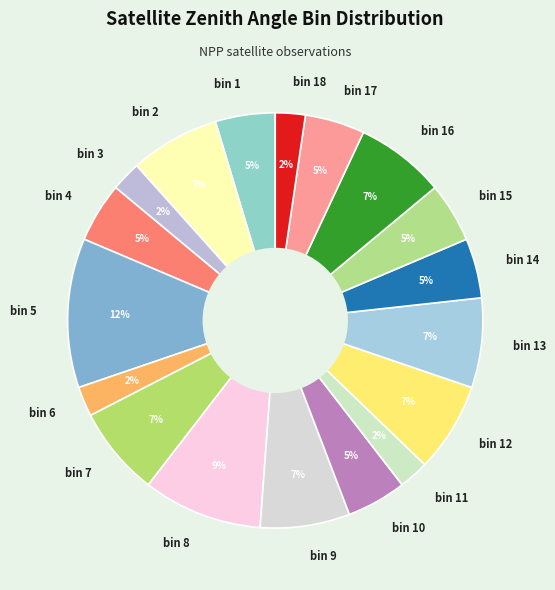

What percentage is the bin 2 slice, to the nearest percent?

7%